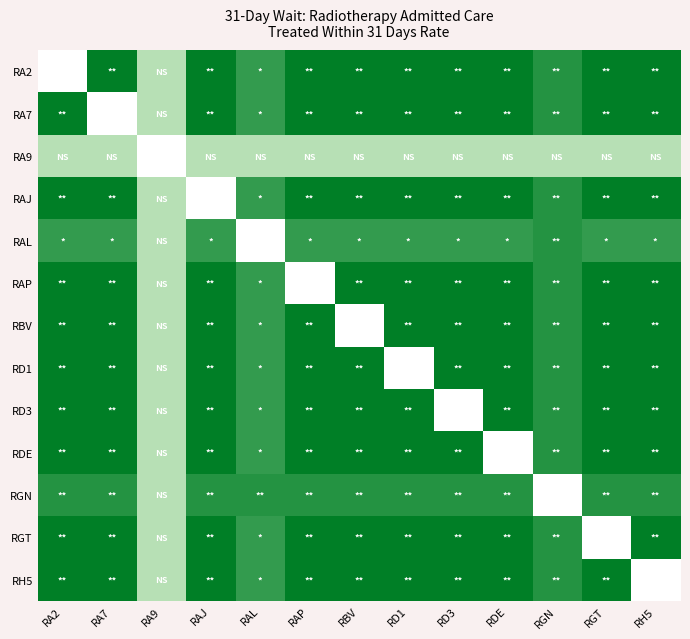

What is the spread (max minus min) of values at RAJ?

0.2